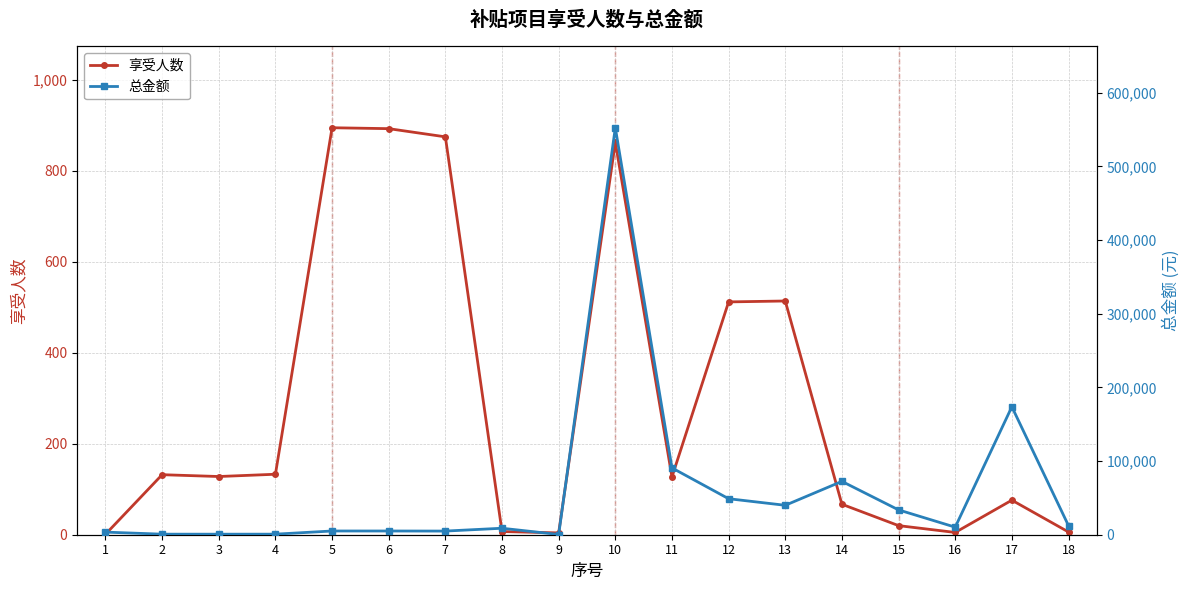

What is the difference between the highest and lowest values at 9?

296.0